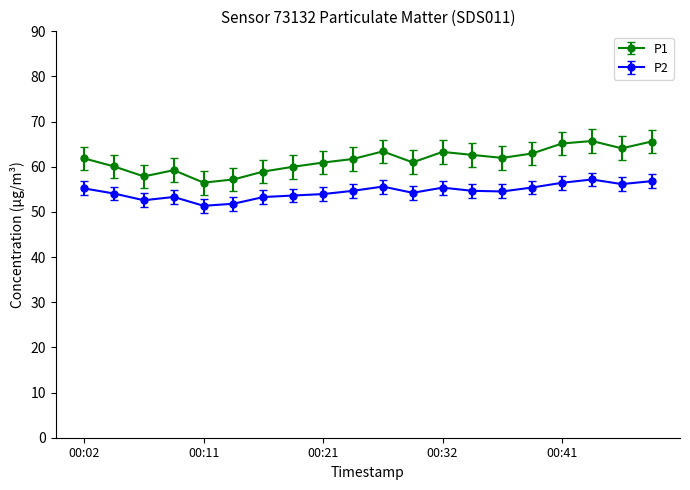

True or false: P1 and P2 intersect in this chart.

False